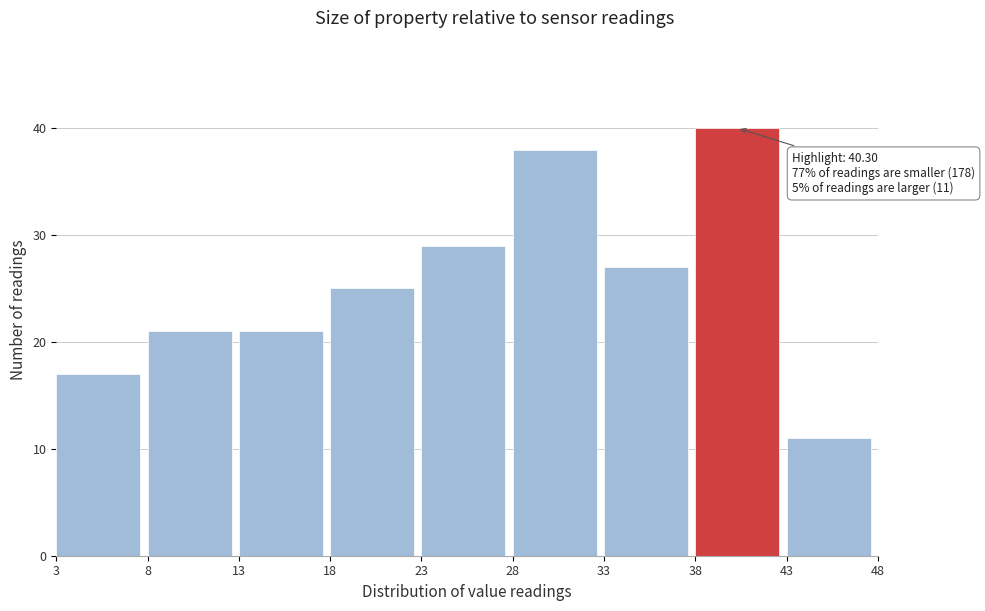

Which range on the x-axis has the tallest bar?

38 to 43